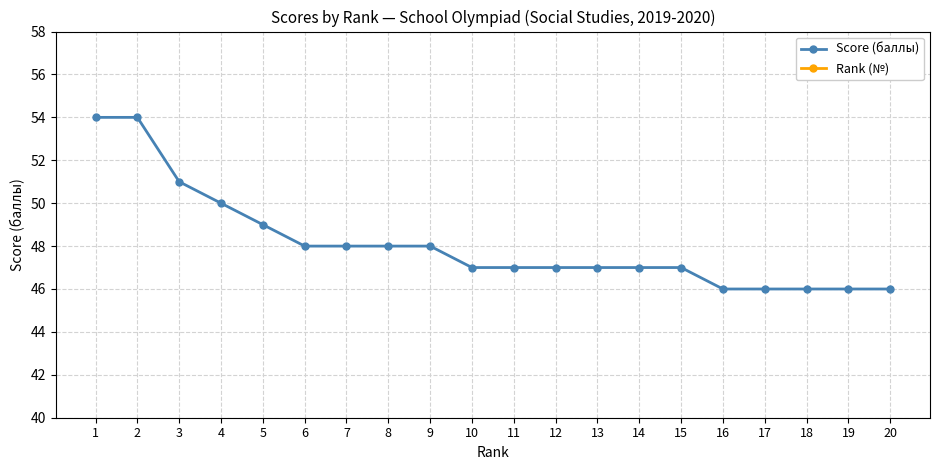

At which label is Rank (№) closest to 10?

10